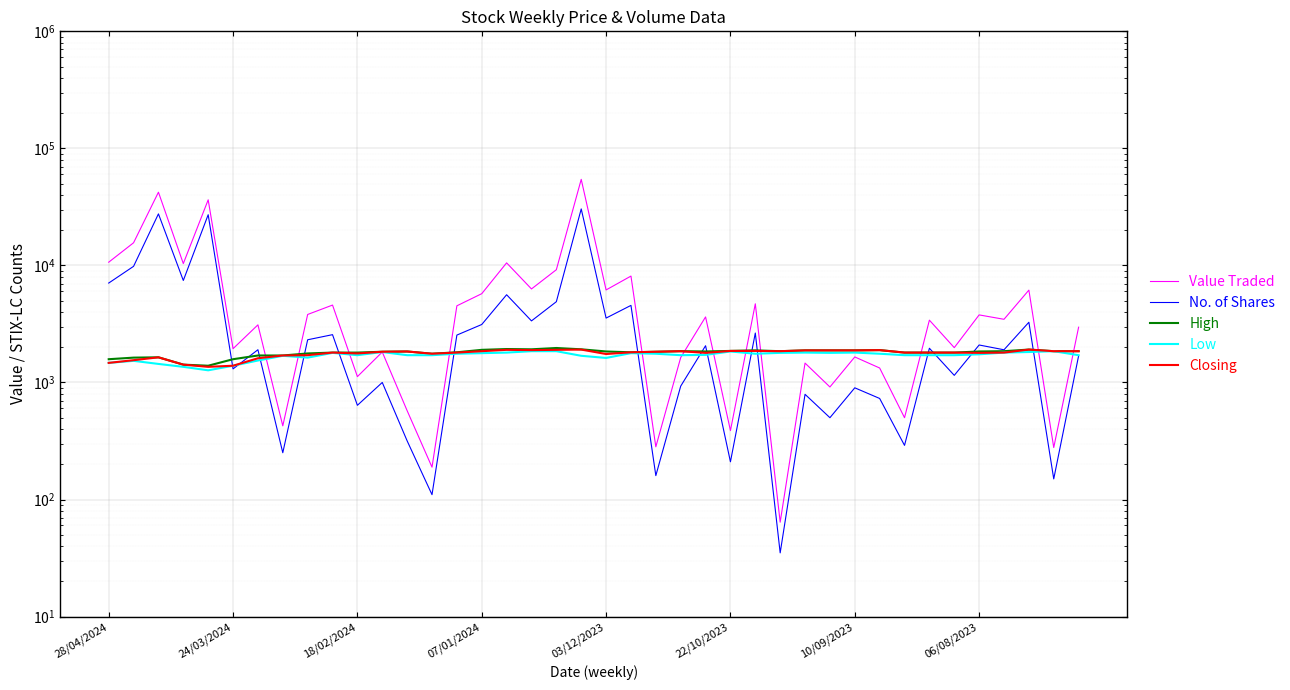

Count the number of data series in this chart.

5